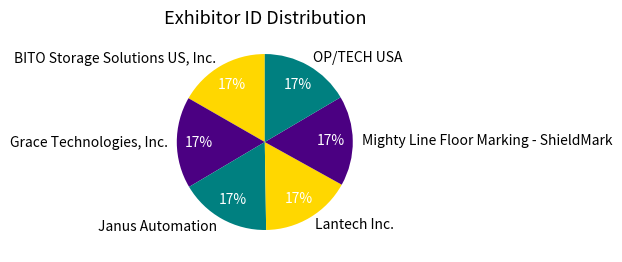

Approximately how many times larger is the value at Mighty Line Floor Marking - ShieldMark compared to BITO Storage Solutions US, Inc.?

1.0